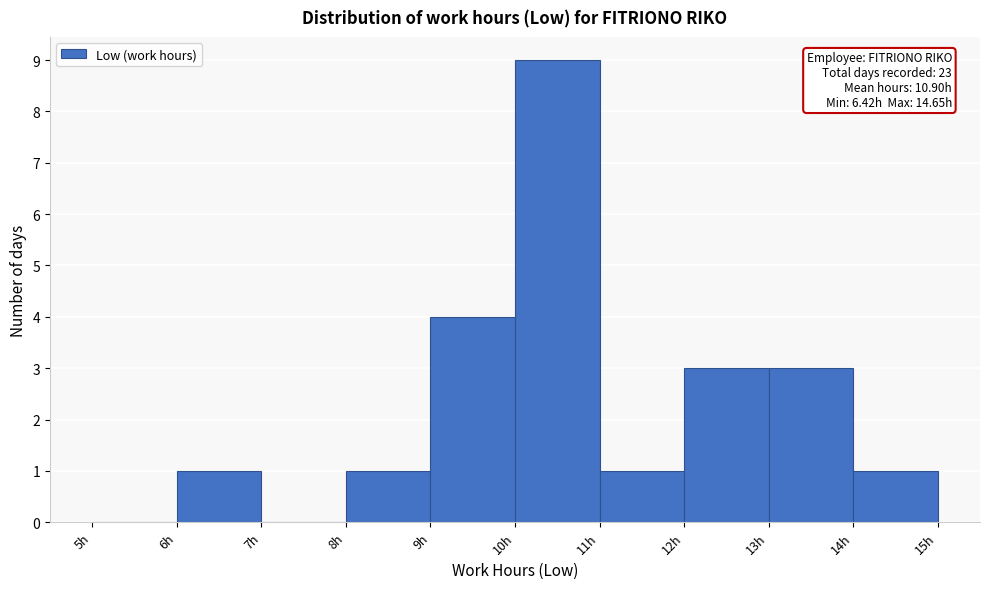

Over which range of the x-axis is the bar tallest?

10 to 11